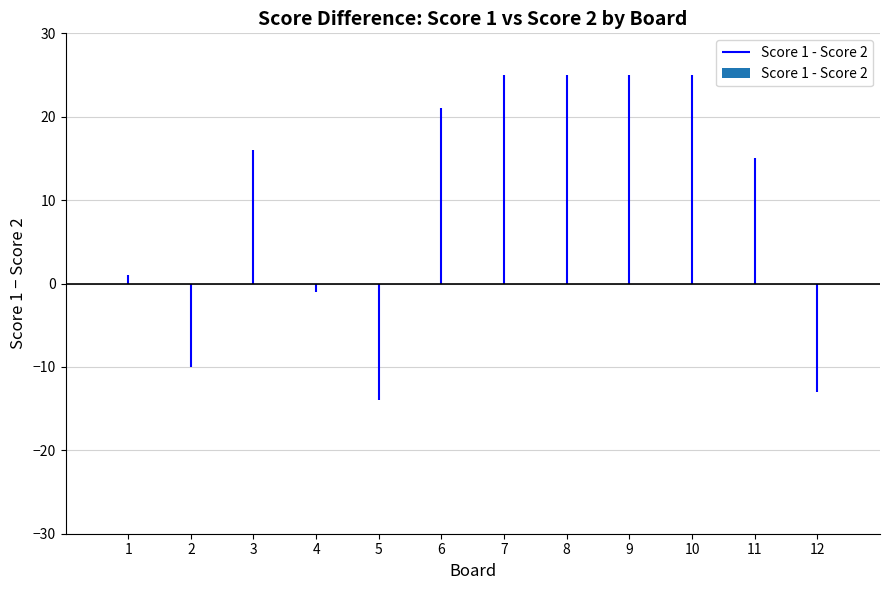

Reading left to right, transcribe all the data shown in this chart.

Score 1: 19	12	25	19	11	25	25	25	25	25	25	10
Score 2: 18	22	9	20	25	4	0	0	0	0	10	23